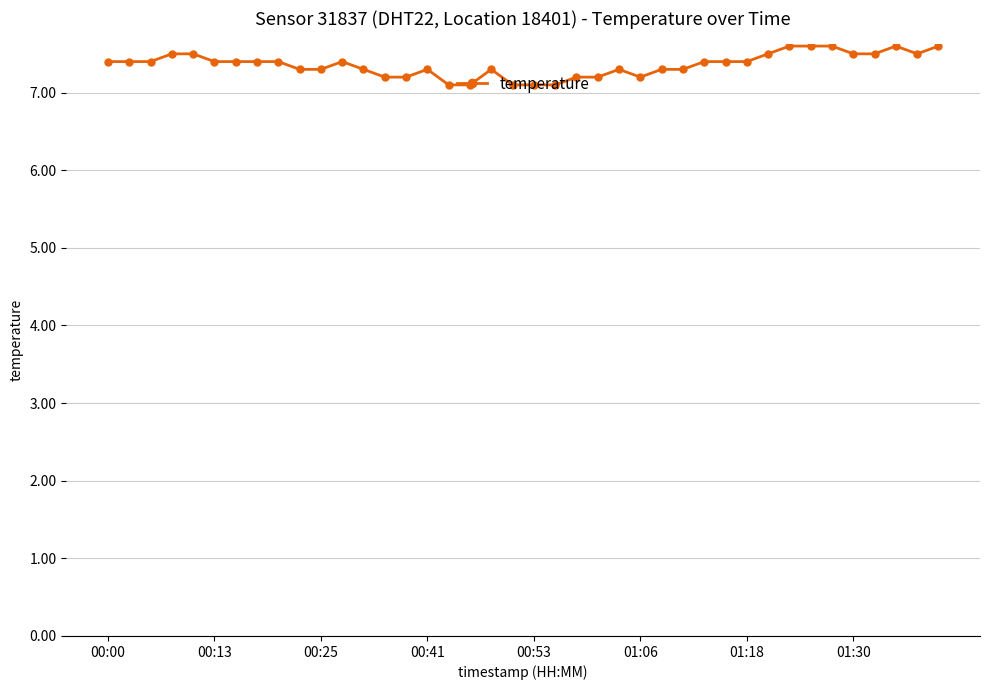

What is the value of the 3rd point from the left?

7.4